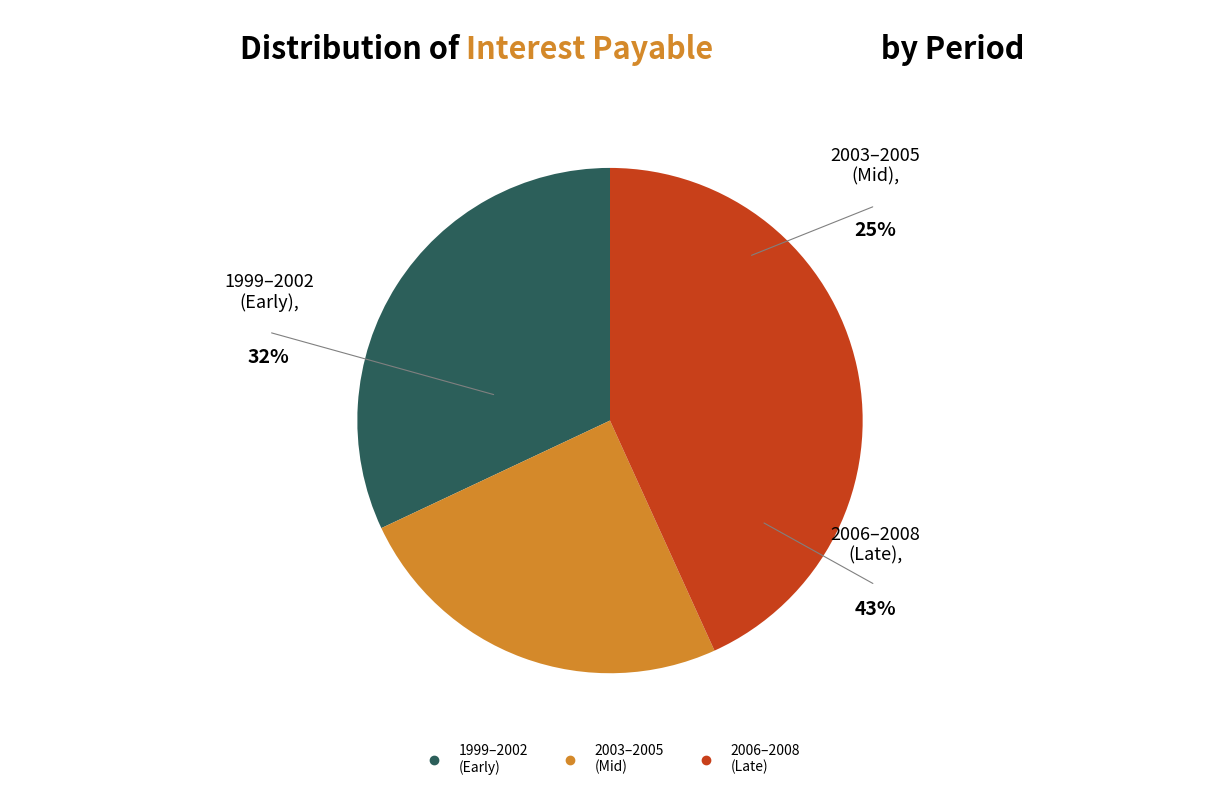

Is there any slice that represents more than half of the pie?

No